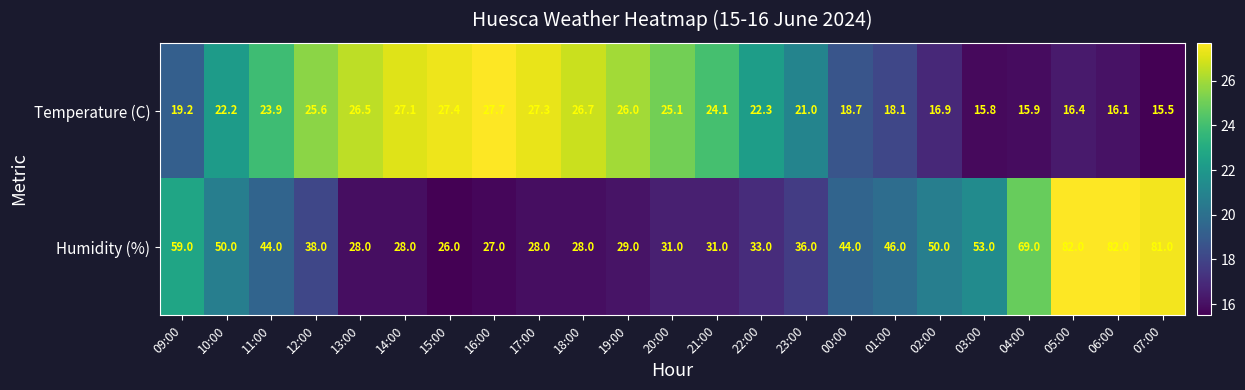

Which series has the widest spread of values?

Humidity (%)